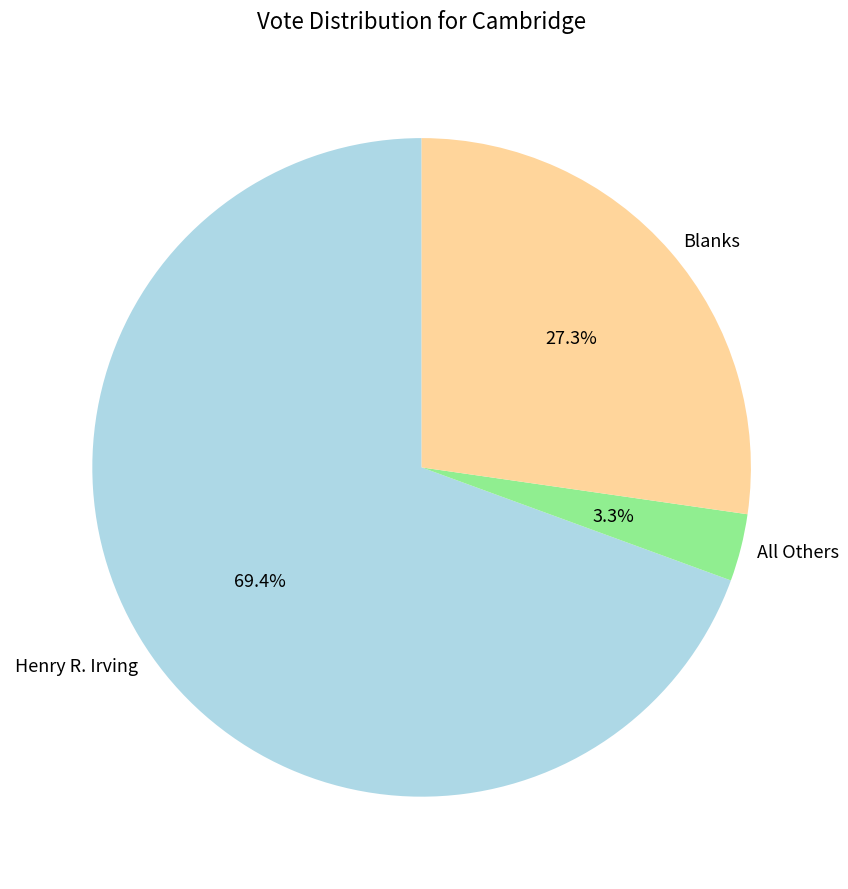

To the nearest percent, what percentage of the pie is Henry R. Irving?

69%